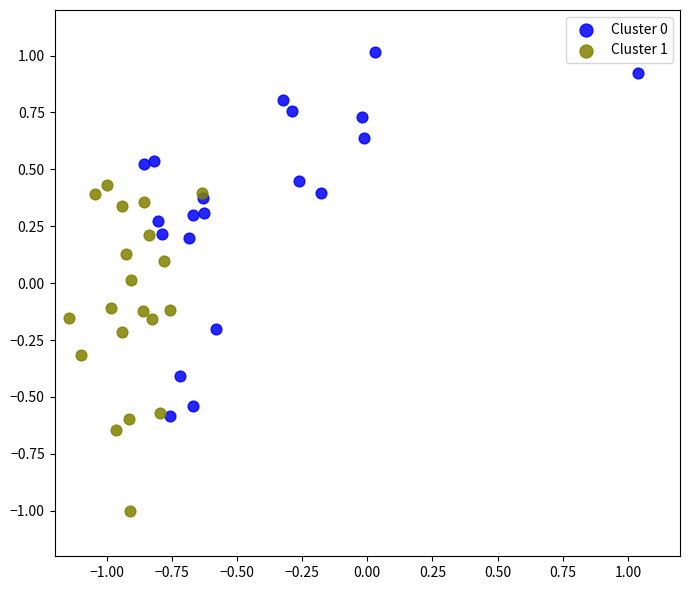

Which series contains the lowest Y value?

Cluster 1